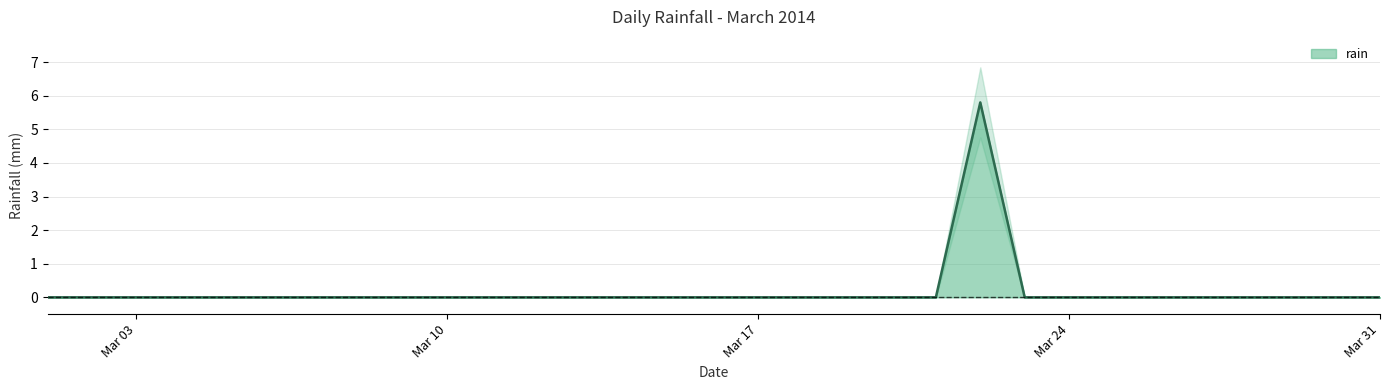

The rain series shows 0.0 at Mar 03. True or false?

True